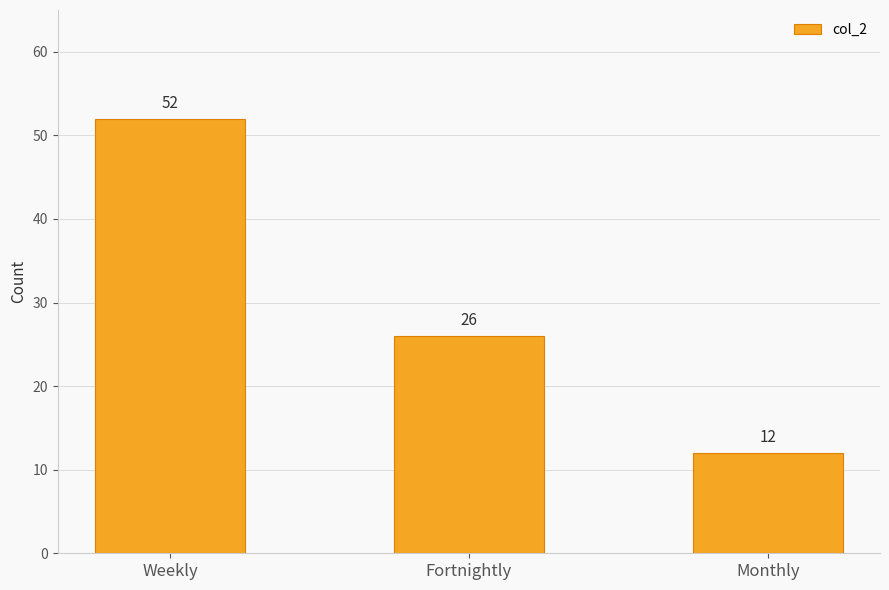

Between Fortnightly and Weekly, which is larger?

Weekly